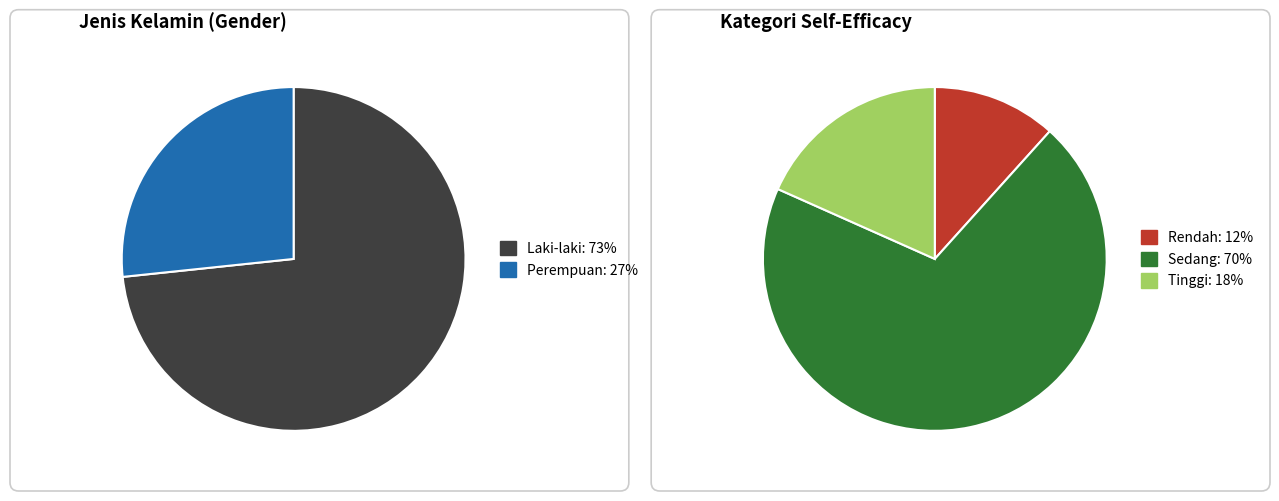

Rank the categories by value from lowest to highest.

Rendah, Tinggi, Perempuan, Sedang, Laki-laki